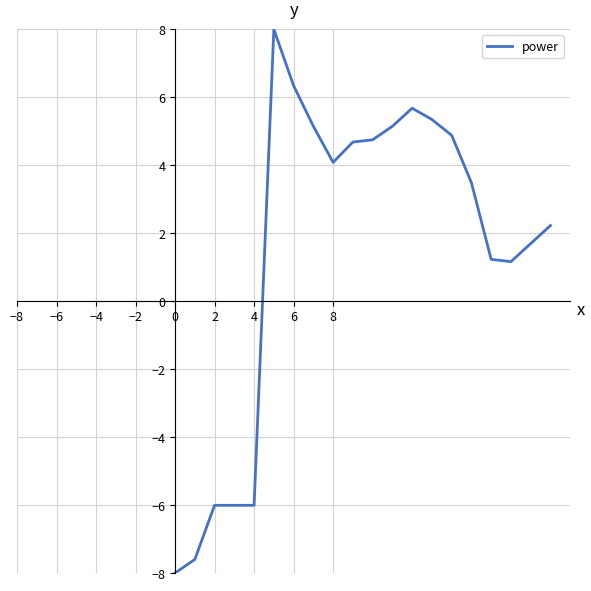

What is the difference between the maximum and minimum values?

16.0